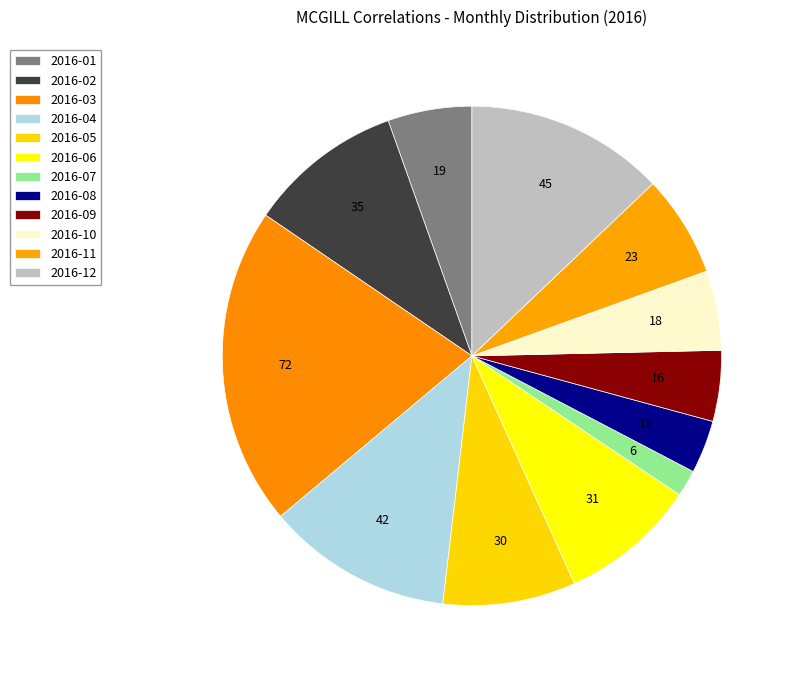

To the nearest percent, what is the difference between the largest and smallest slice percentages?

19%